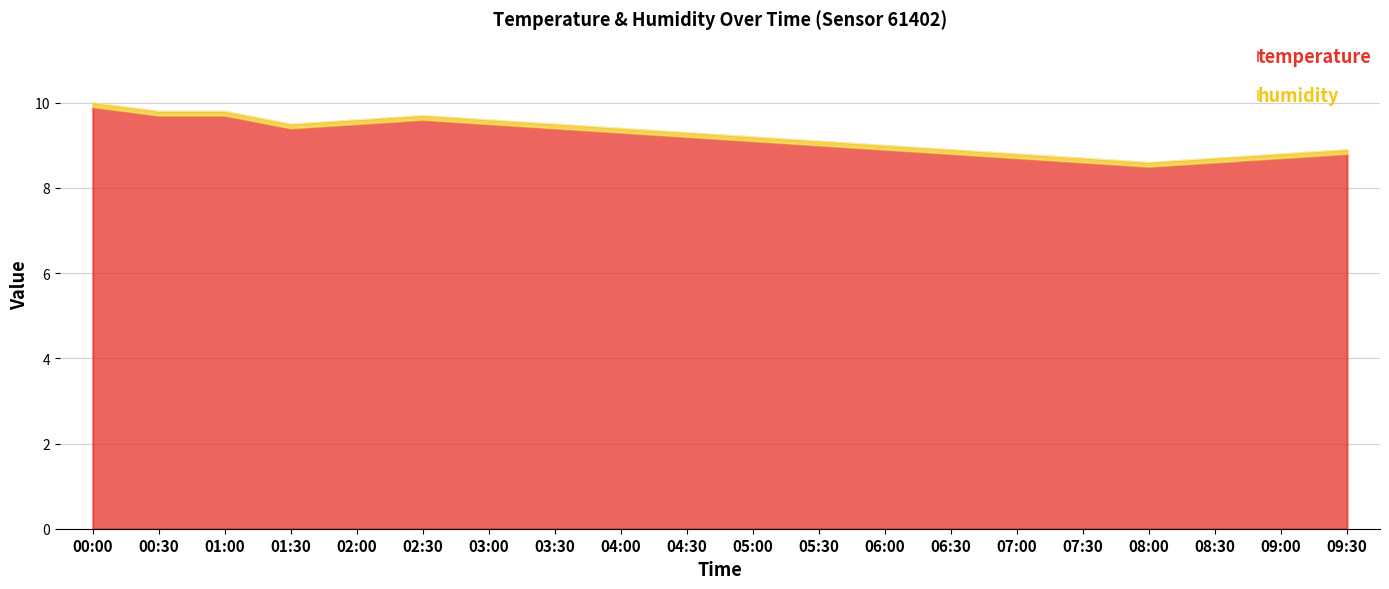

Is it true that the value at 02:00 is 15.4?

False